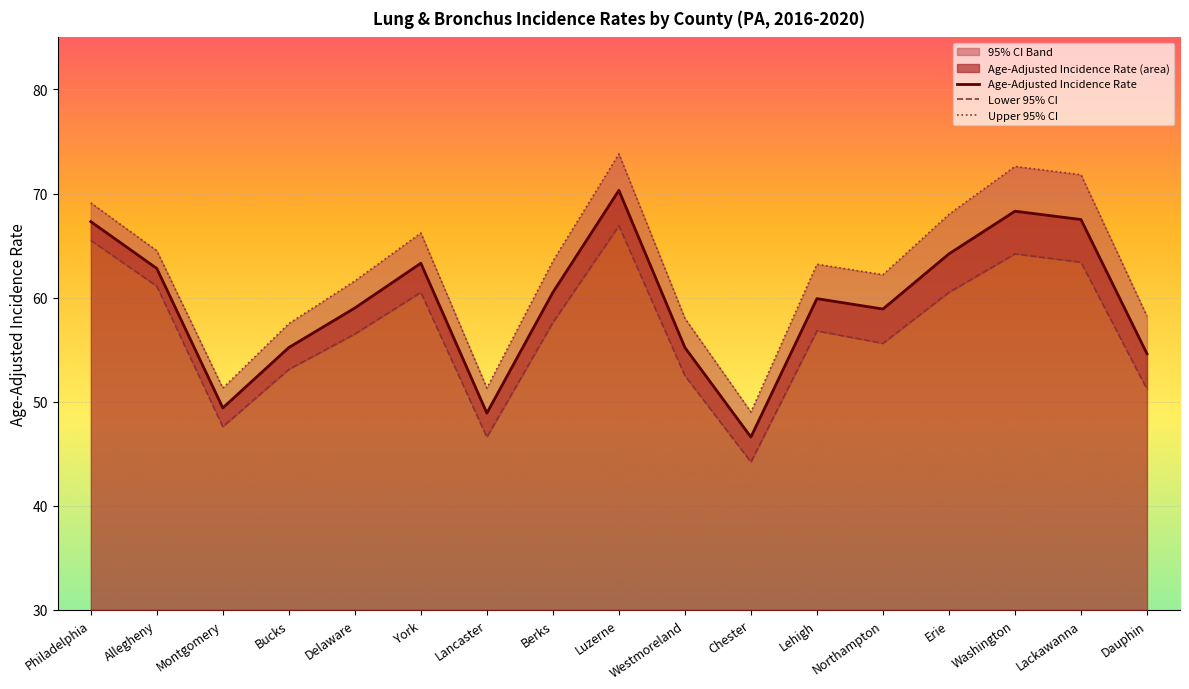

How many values in the Upper 95% CI series are below 63?

8